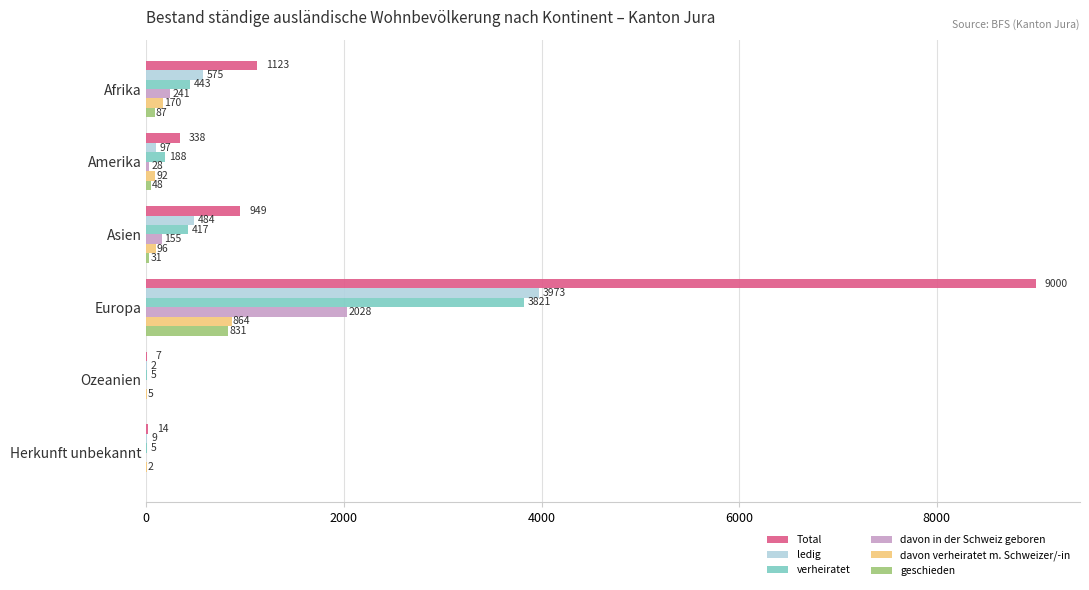

Between Amerika and Ozeanien, which series saw the biggest shift?

Total